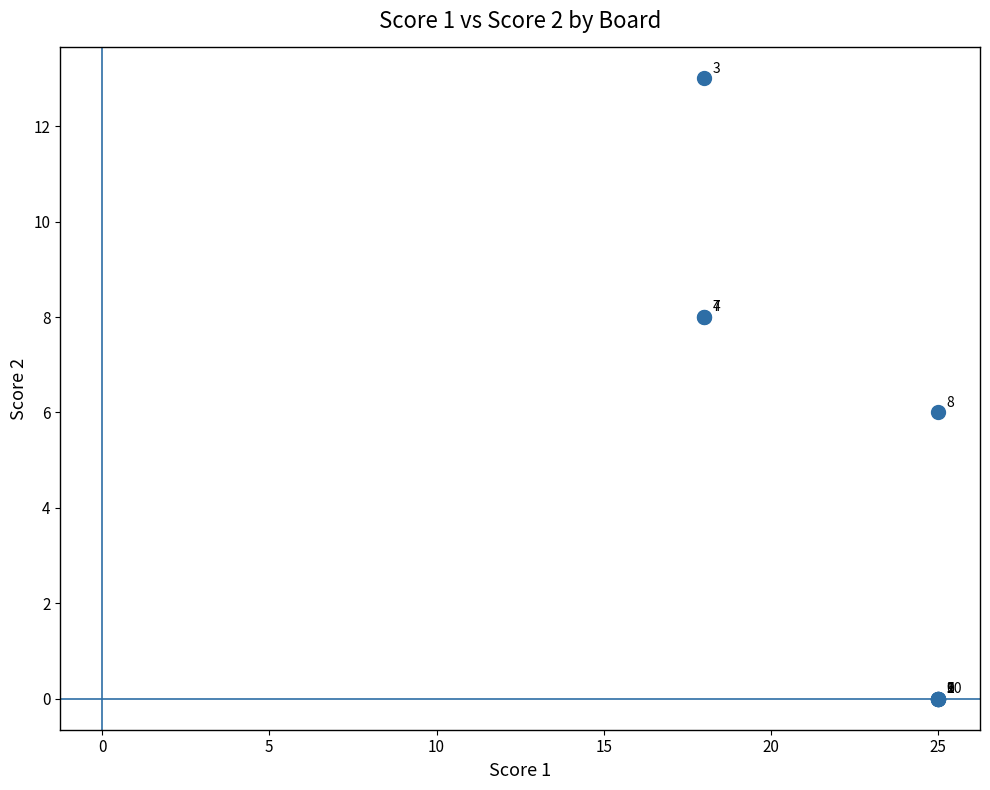

What Y value in the scatter plot is closest to 6?

6